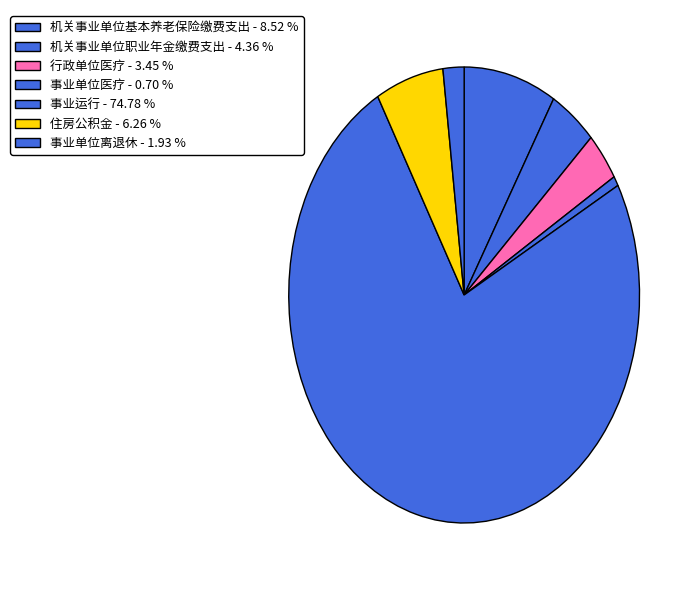

The 行政单位医疗 slice represents 9% of the pie. True or false?

False